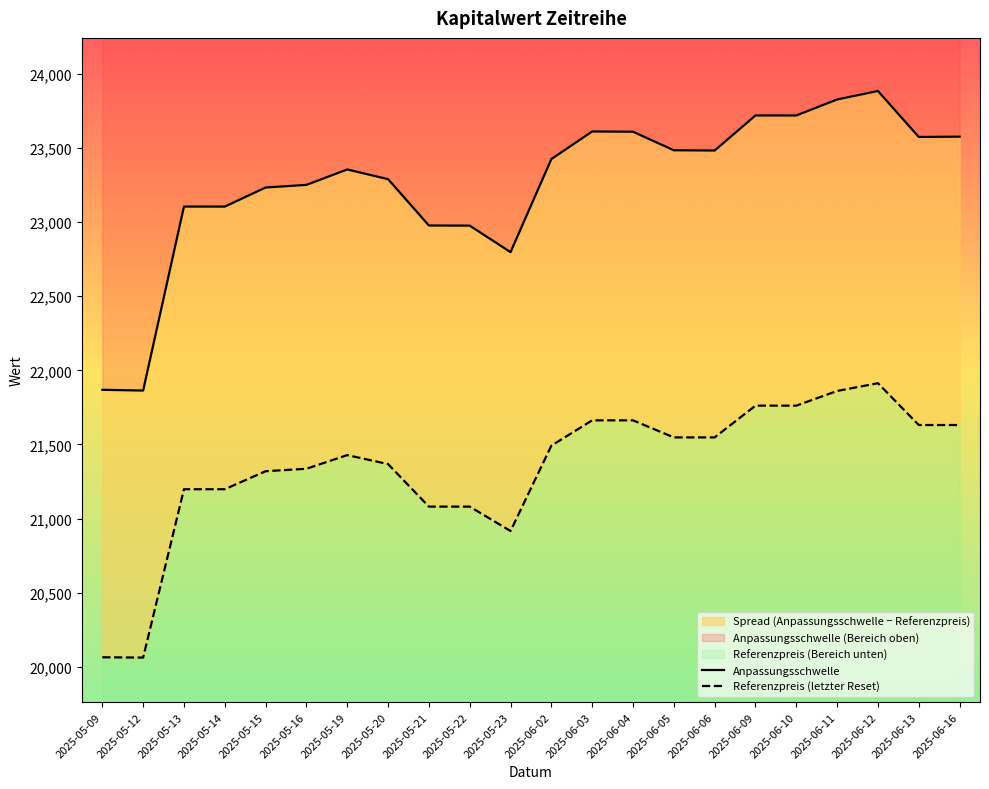

How many data points does each series have?

22